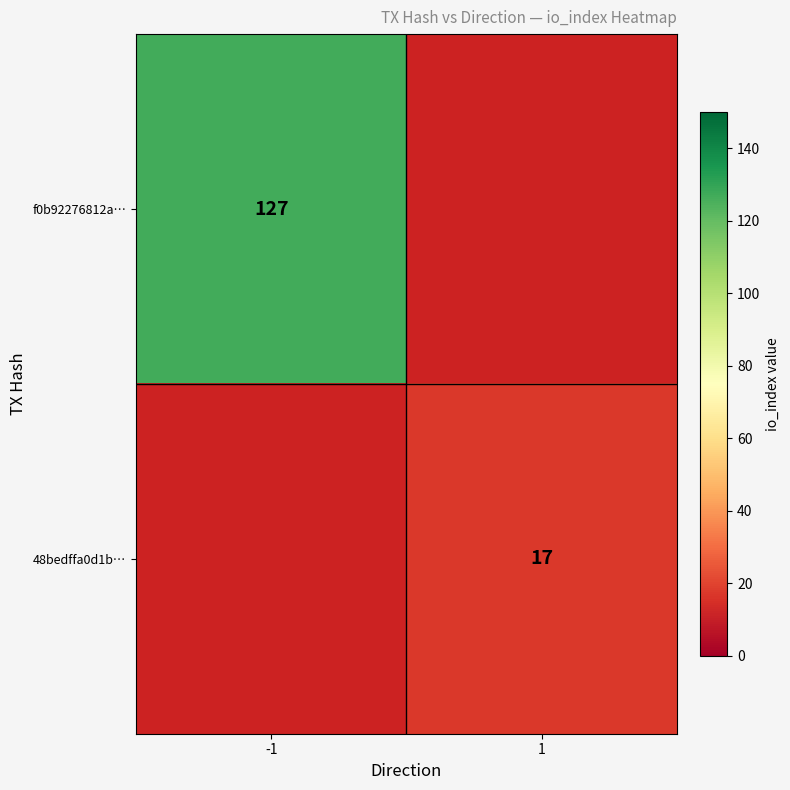

The value of 48bedffa0d1b… at 1 is 24. True or false?

False